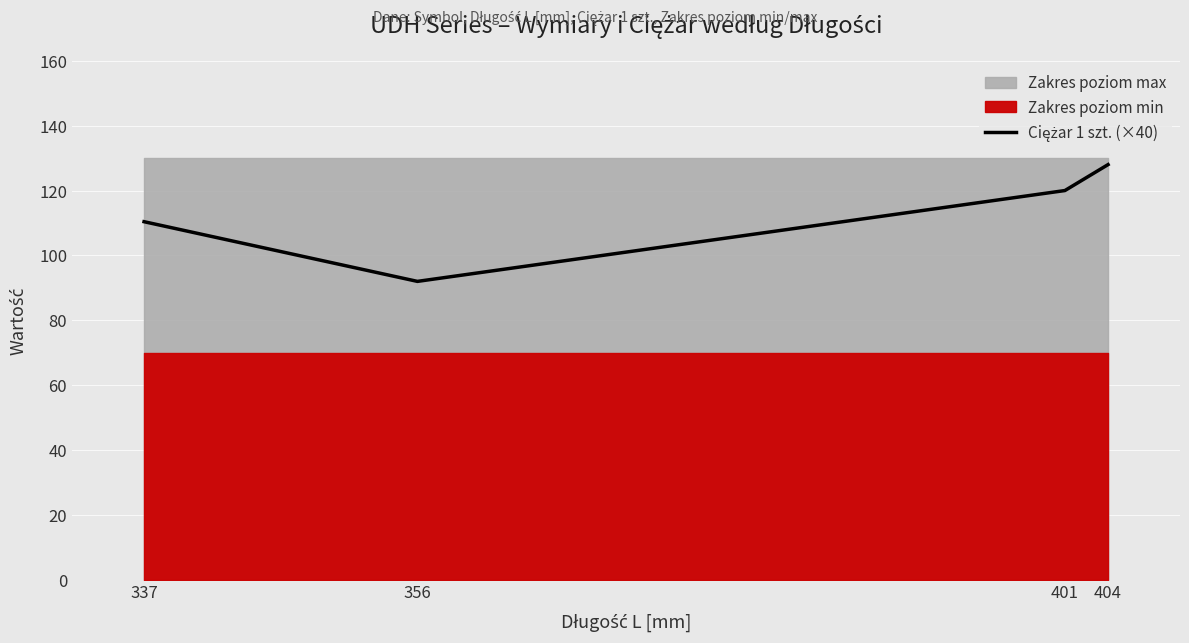

How many lines are shown in the chart?

1